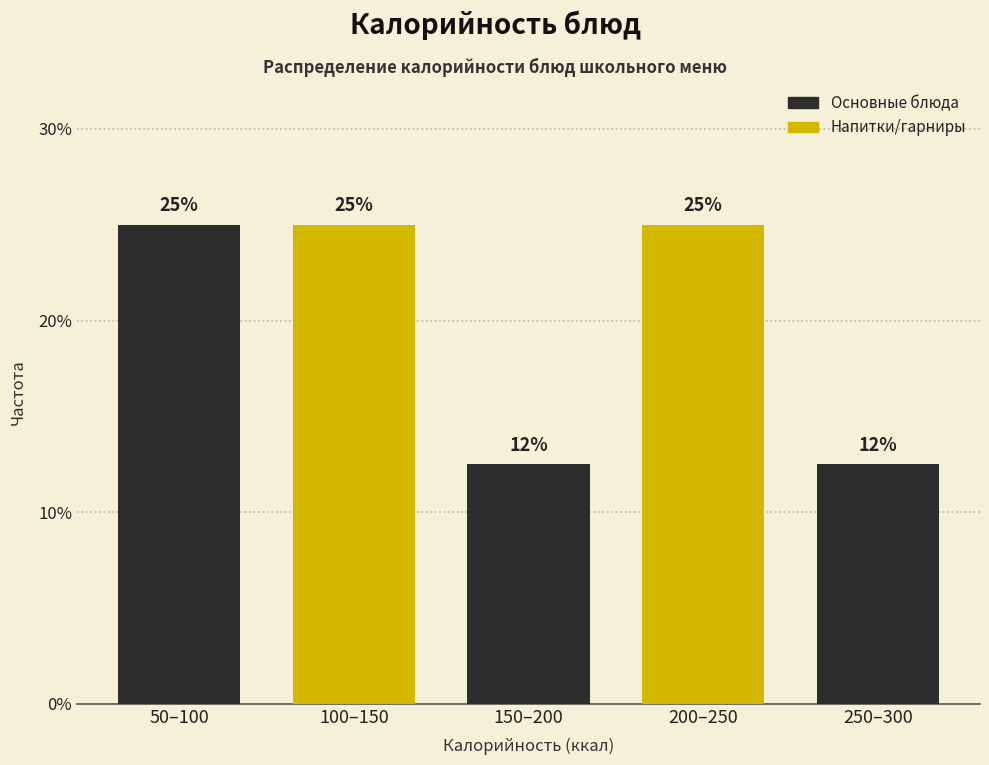

What is the label of the 4th bar from the right?

100–150